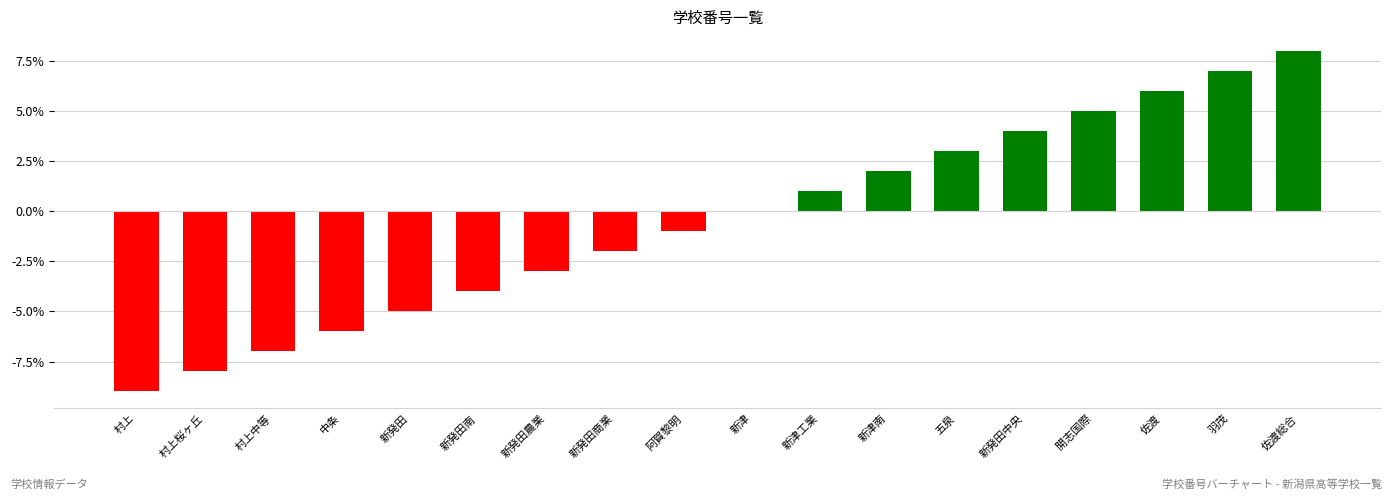

What value does the data have at 村上中等?

-7.0